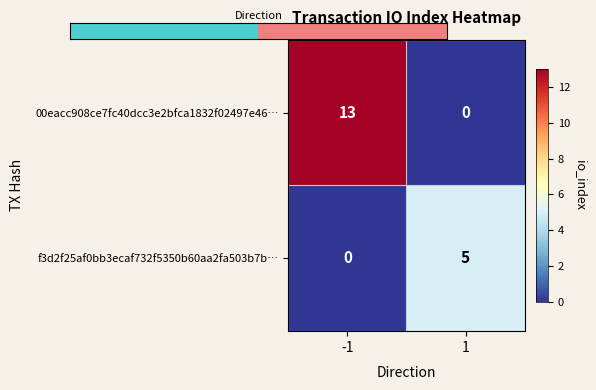

What is the maximum value shown in the chart?

13